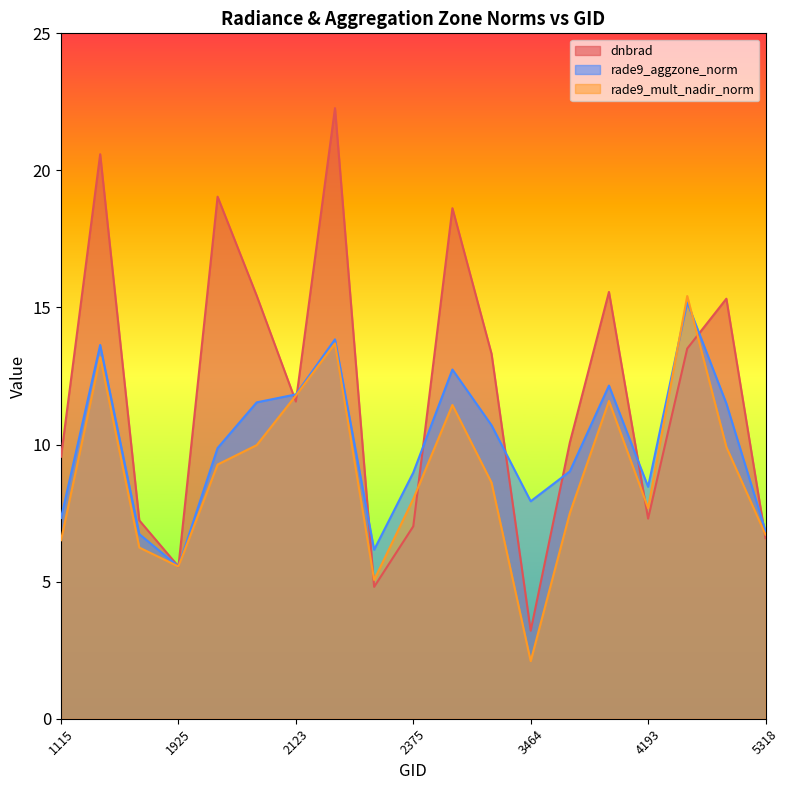

Does the chart display data point markers on the line(s)?

No